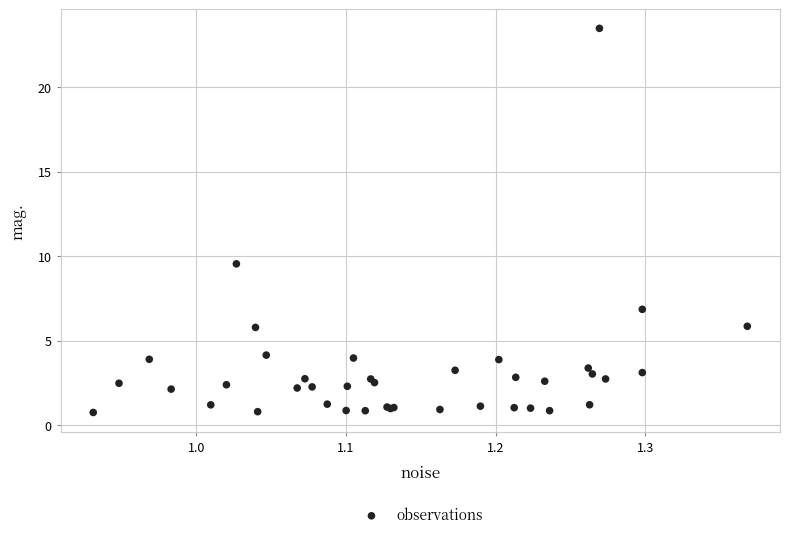

What Y value in the scatter plot is closest to 12?

9.5